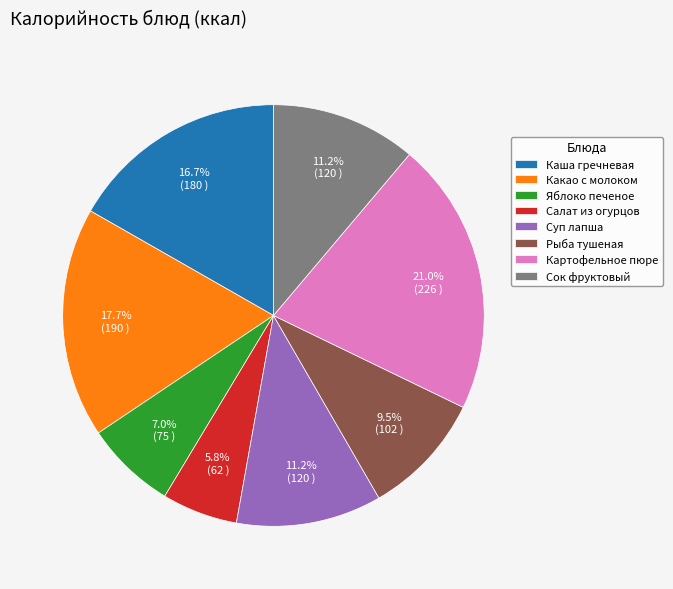

Combined, do Салат из огурцов and Сок фруктовый account for over 50%?

No